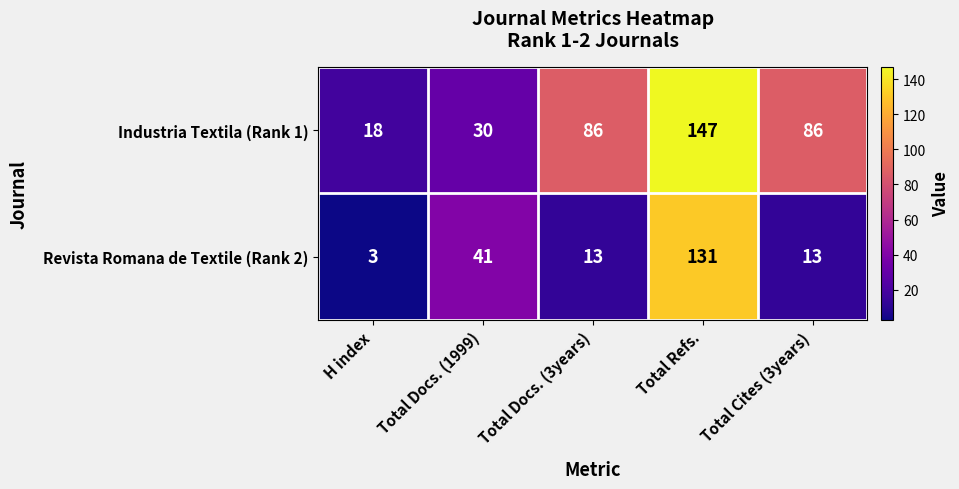

At which category is the sum across all series the highest?

Total Refs.